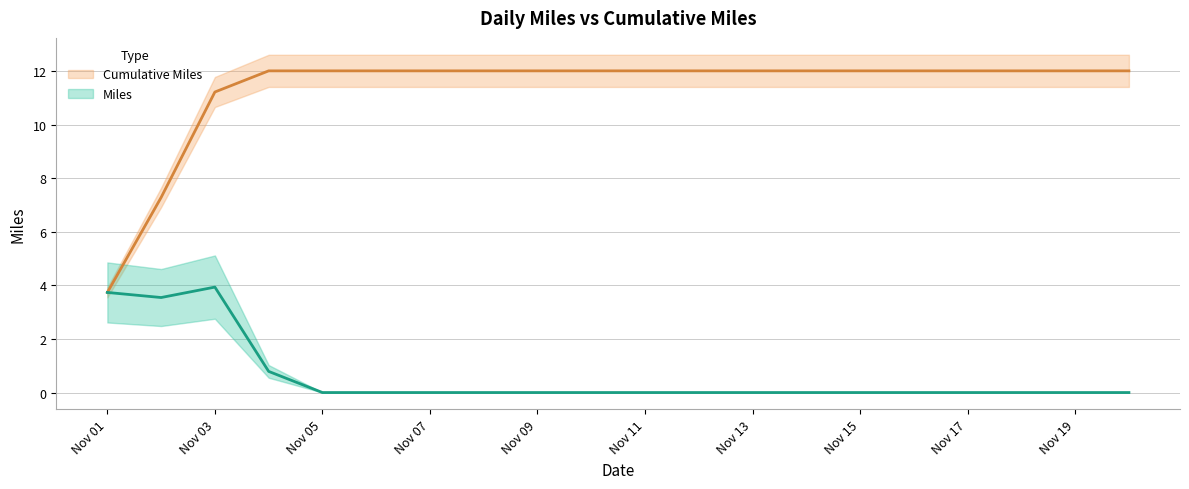

What is the difference between the highest and lowest values at 2015-11-14?

12.0